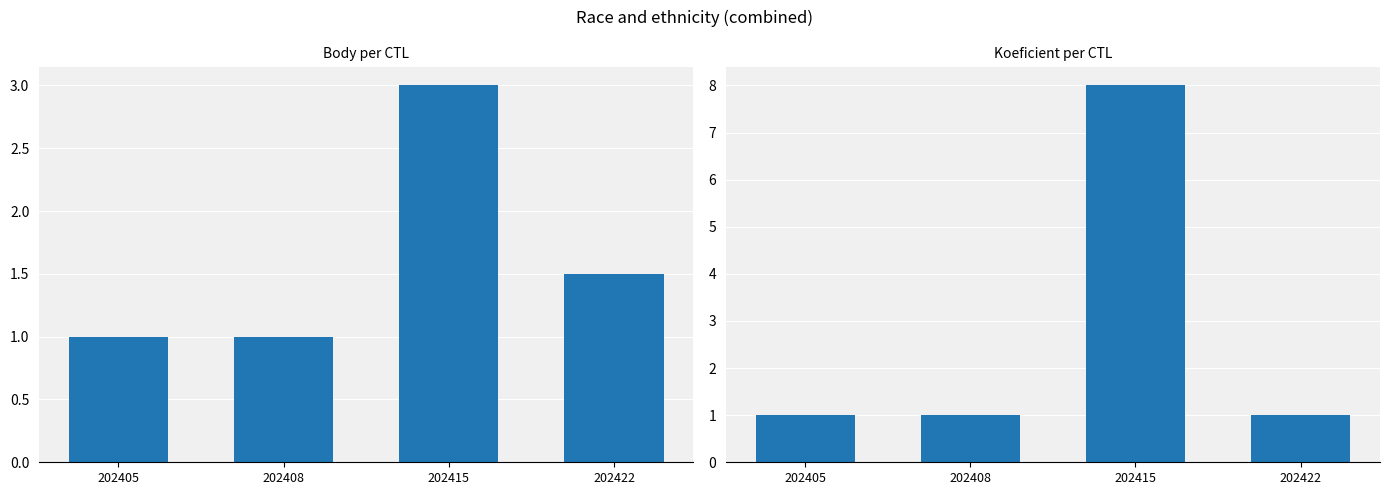

Rank the series by their average value, from lowest to highest.

Body, Koeficient